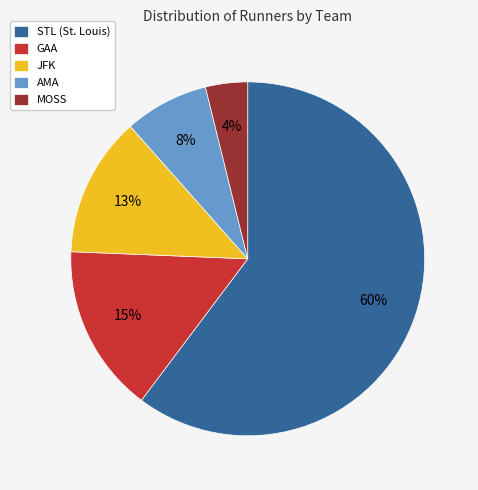

Is the sum of GAA and STL (St. Louis) greater than half?

Yes